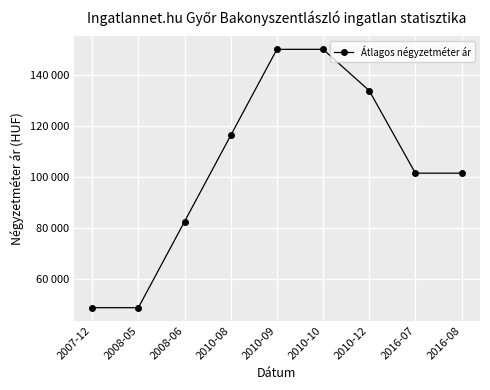

What is the label of the 4th point from the left?

2010-08